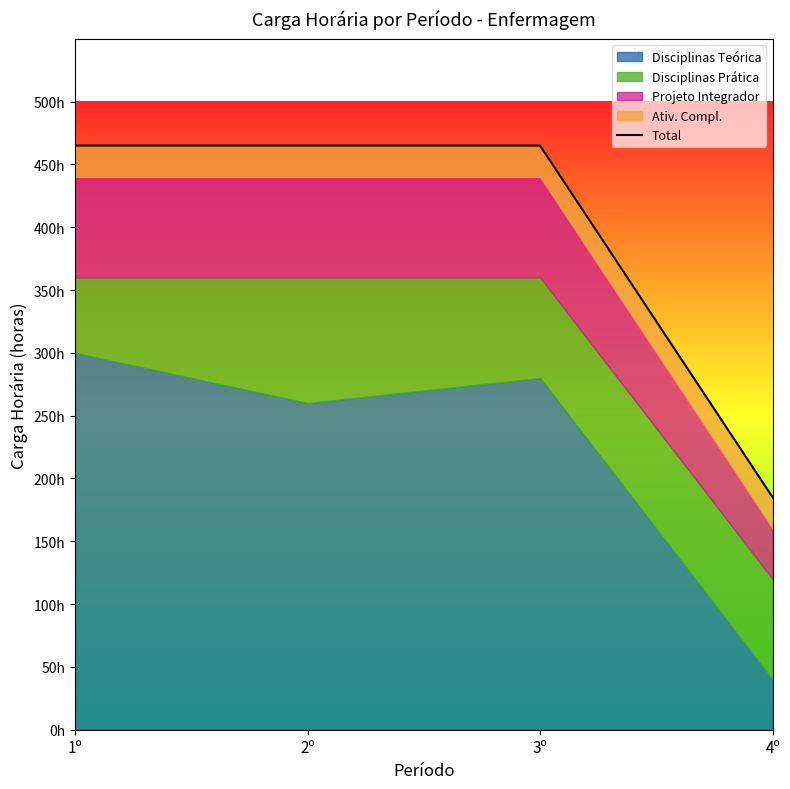

Which category has the lowest value across all series?

4º